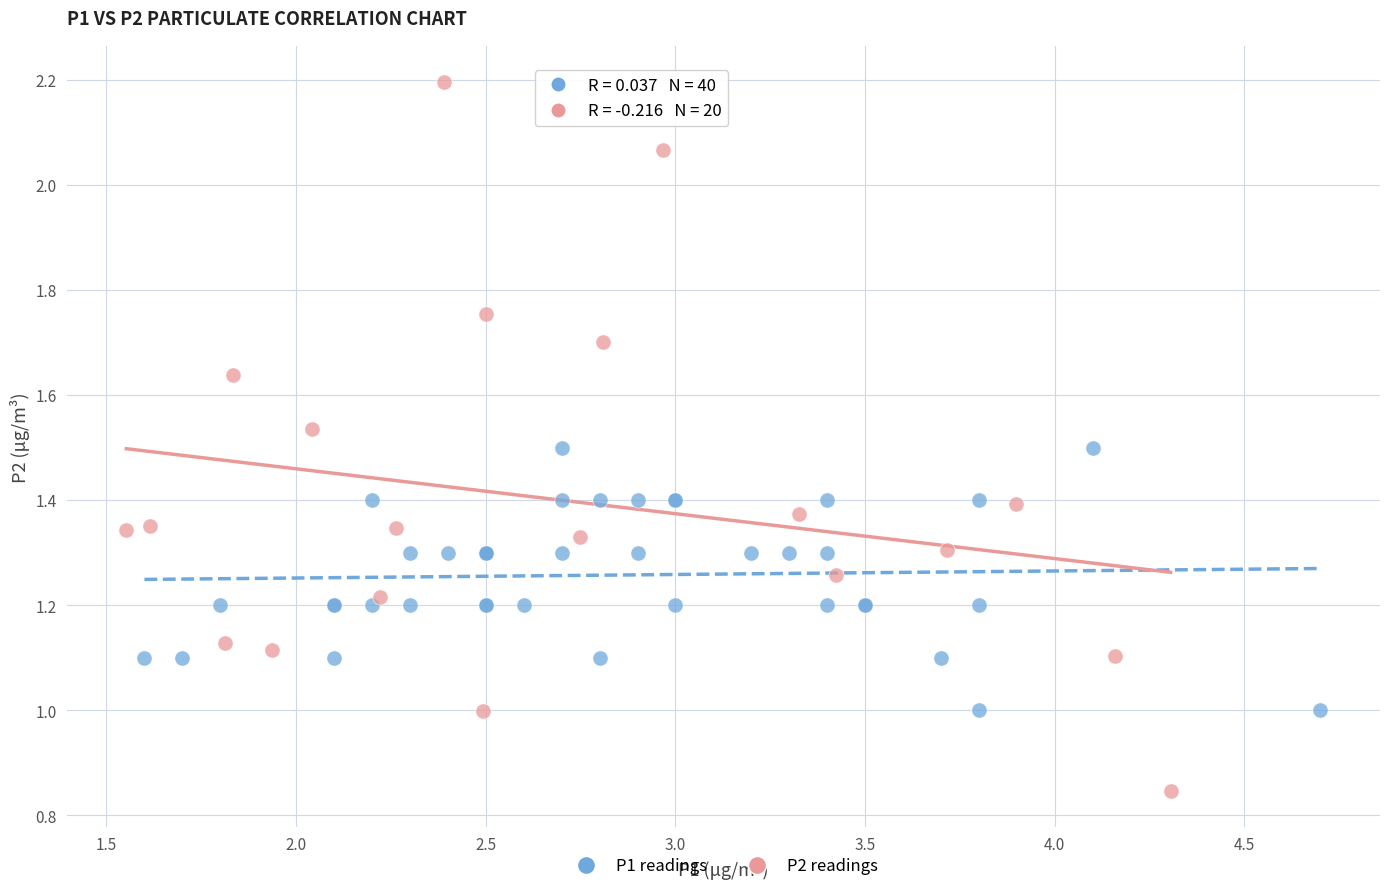

Which series contains the highest Y value?

P2 readings